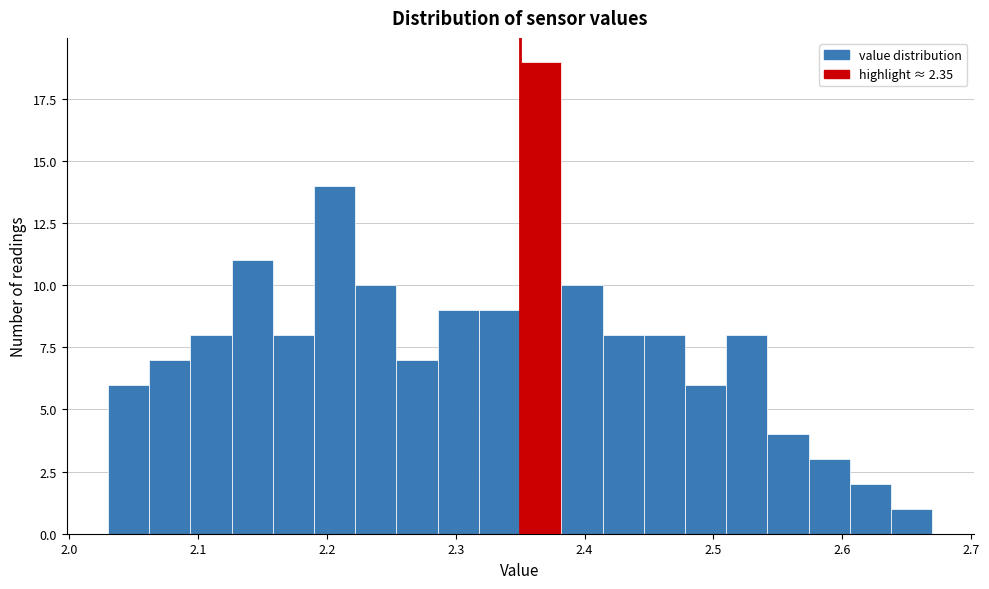

Read against the x-axis, roughly where is the centre of the tallest bar?

2.37